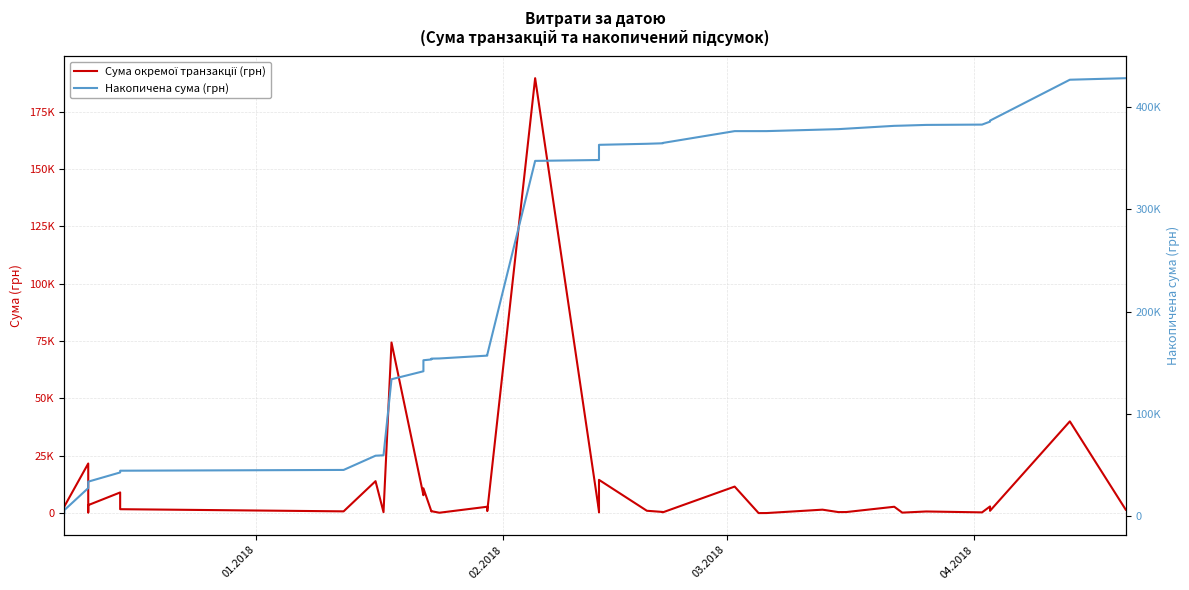

True or false: Накопичена сума (грн) and Сума окремої транзакції (грн) intersect in this chart.

False